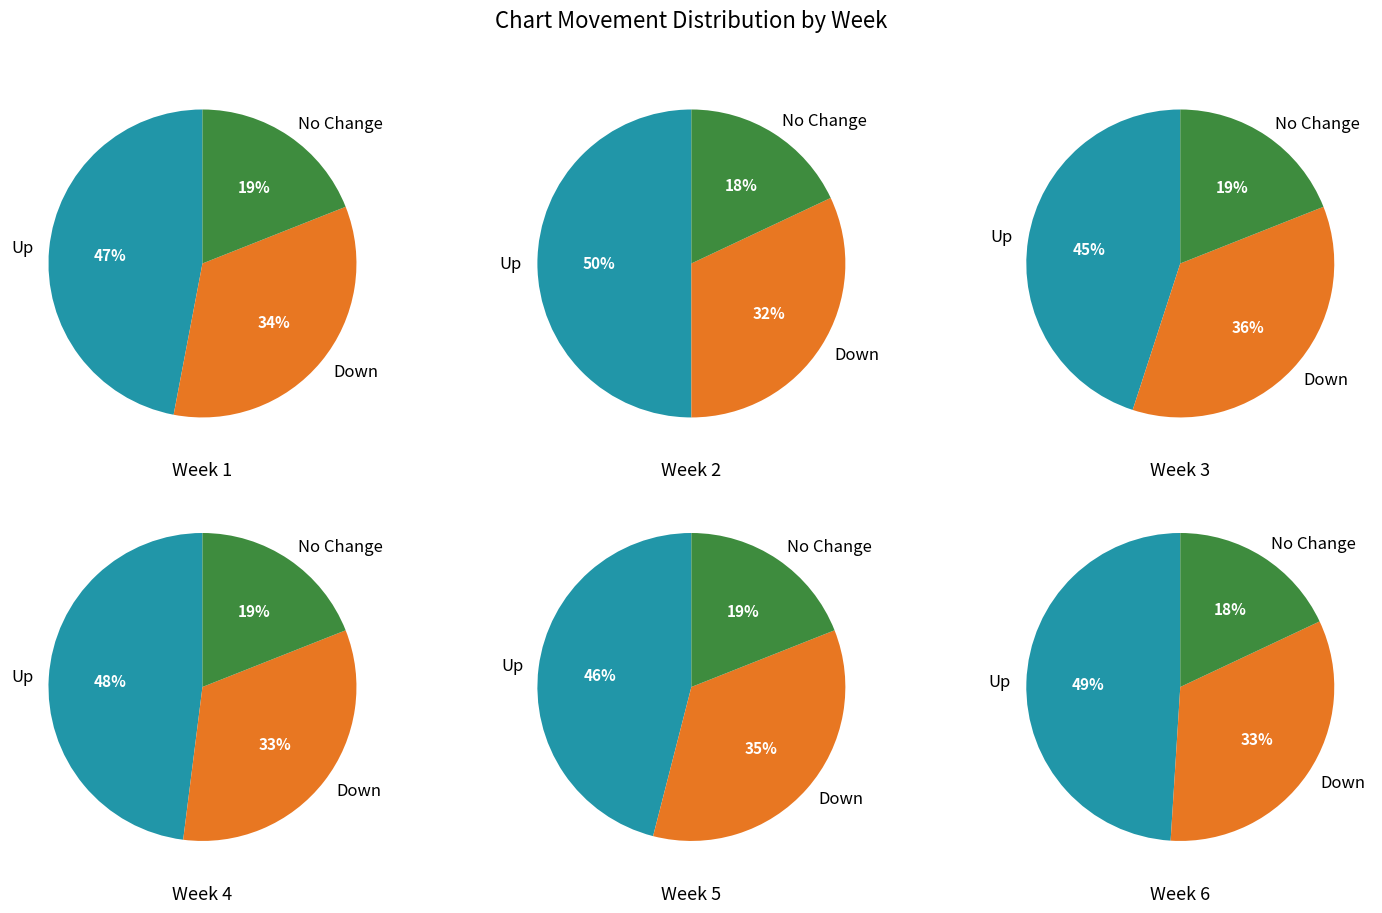

To the nearest percent, what percentage of the pie is down?

34%